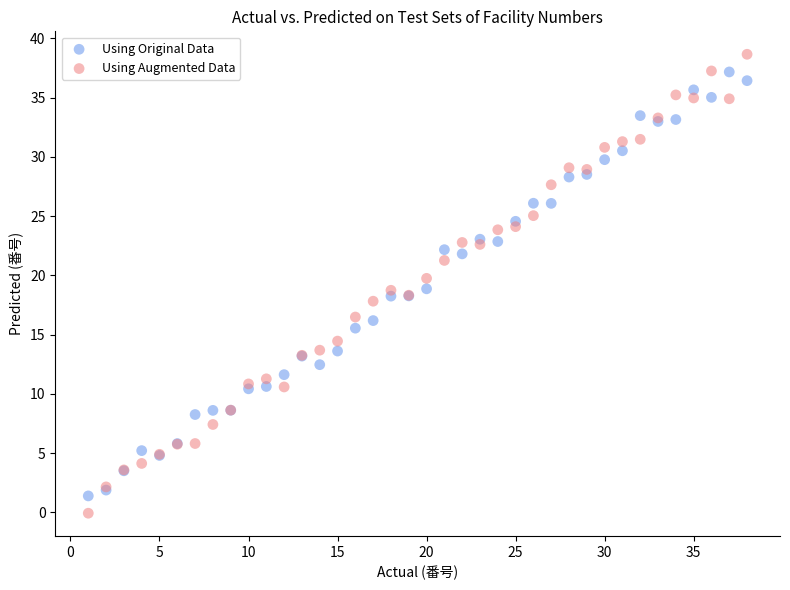

What are all the series names shown in the legend?

Using Original Data, Using Augmented Data